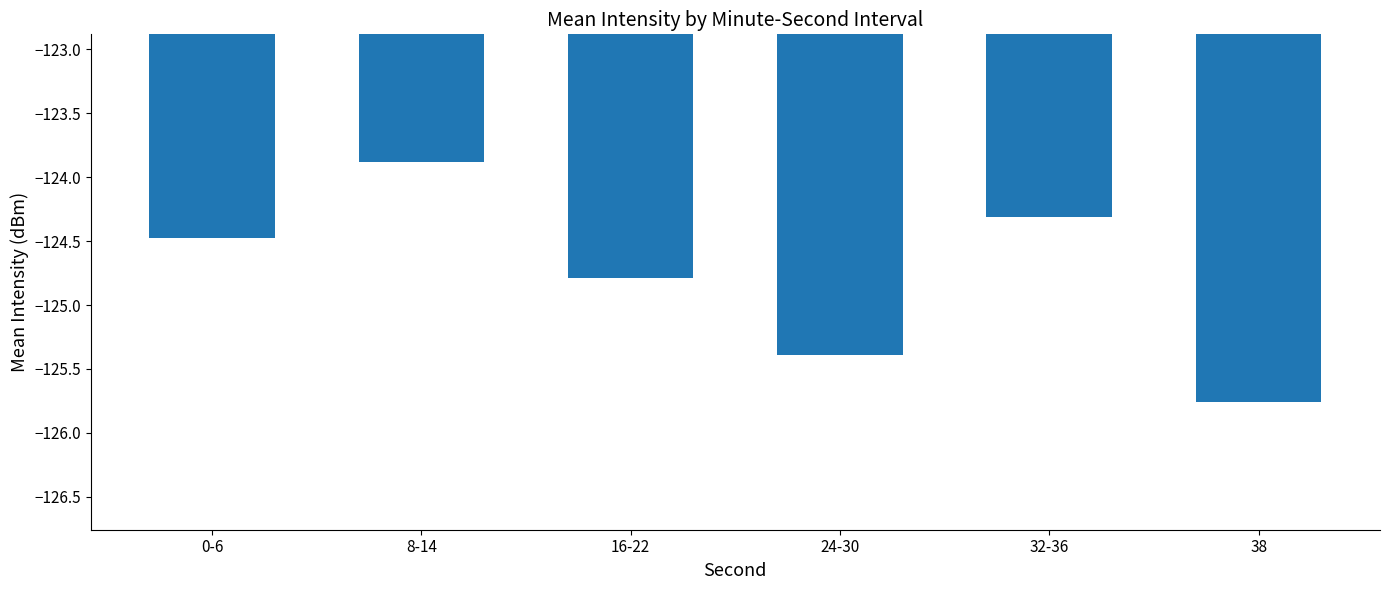

Where is the data nearest to the value -124?

8-14